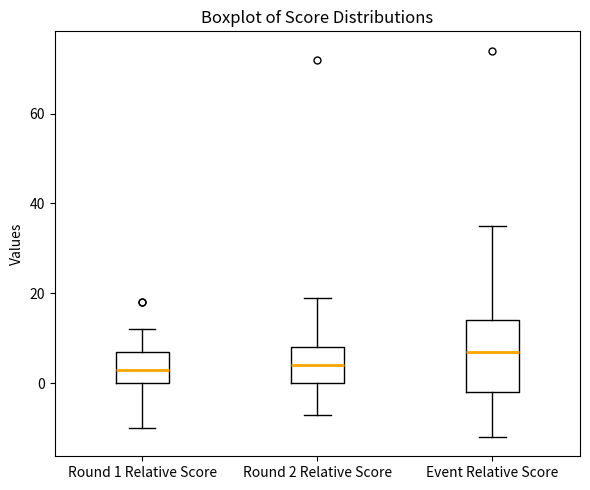

Which box is the tallest, from its lower edge to its upper edge?

Event Relative Score